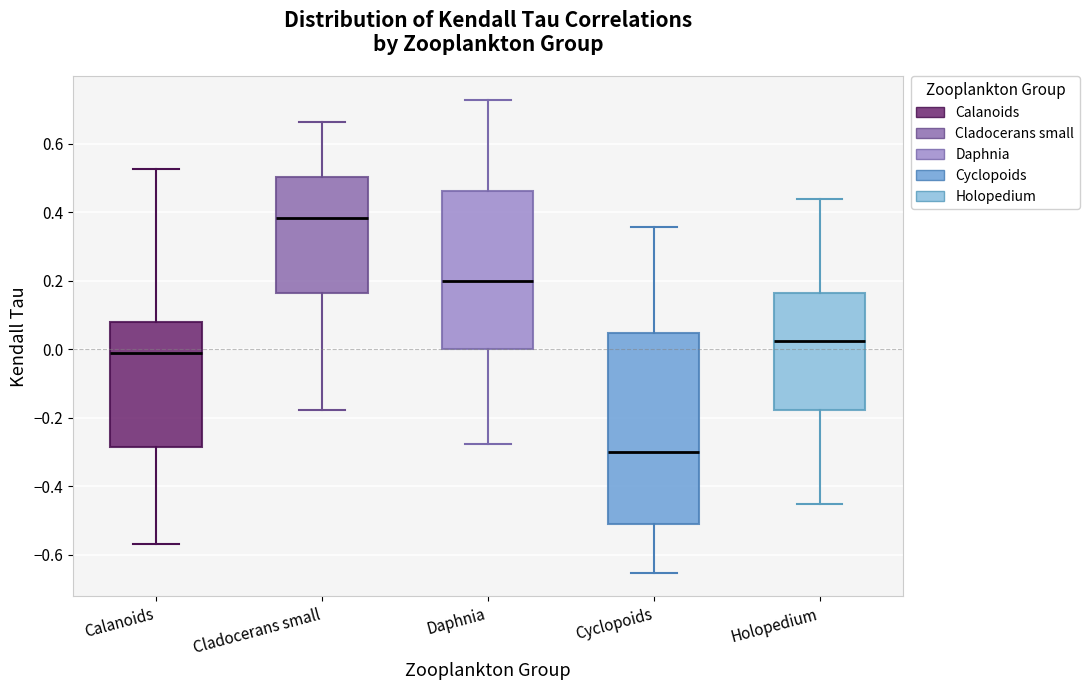

Where is the lower edge of the box for Holopedium on the y-axis? The values are not printed on the chart, so give them approximately, as read against the axis.

-0.18